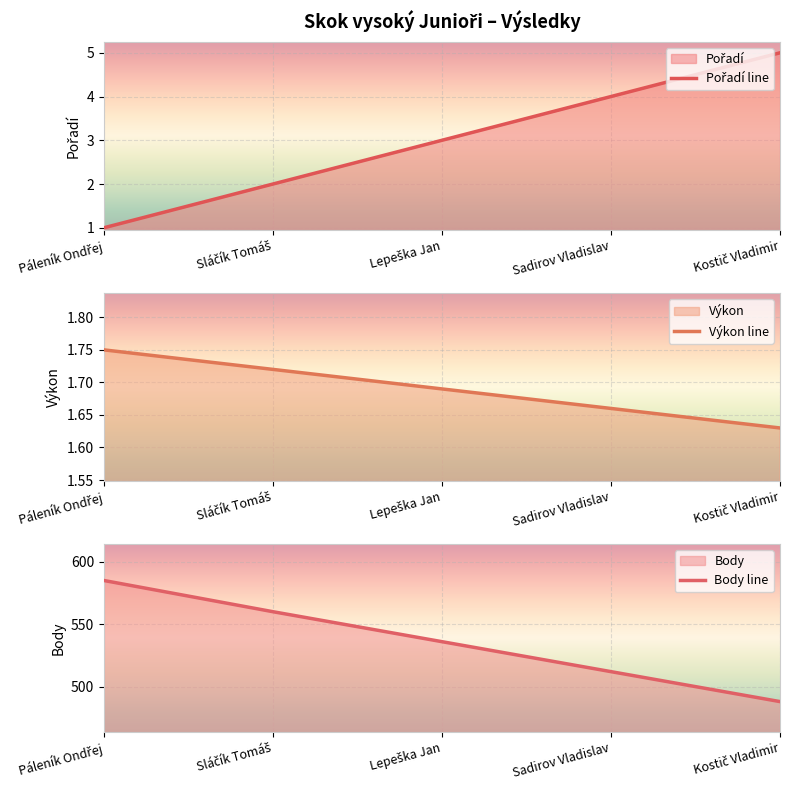

The Pořadí line series shows 2.0 at Sláčík Tomáš. True or false?

True